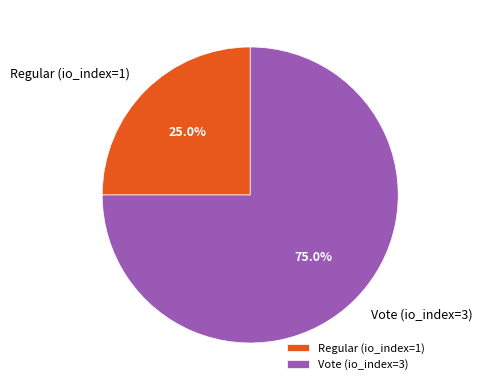

Is Vote (io_index=3) the majority of the pie?

Yes